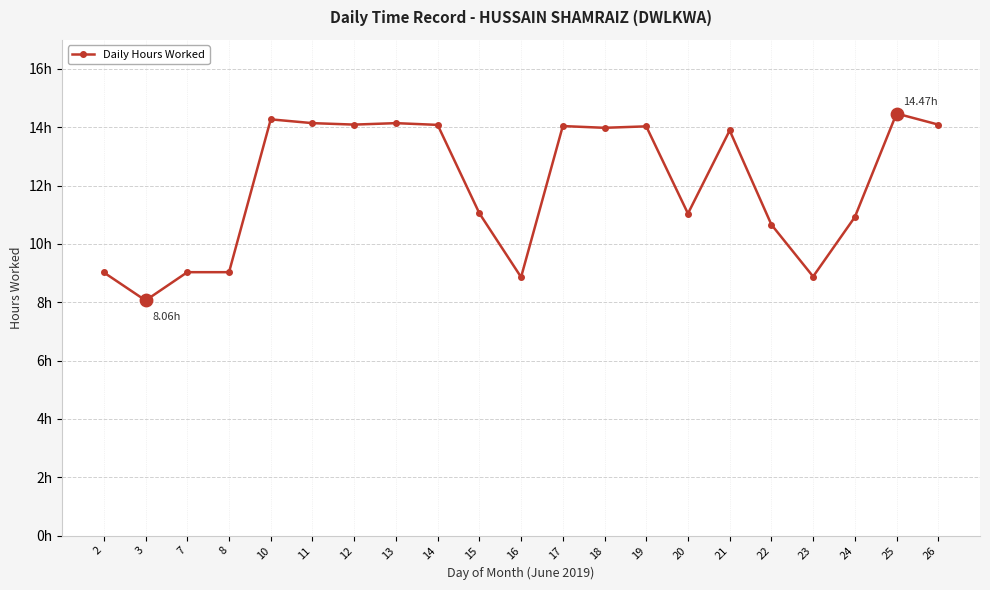

Which has a higher value, 17 or 21?

17